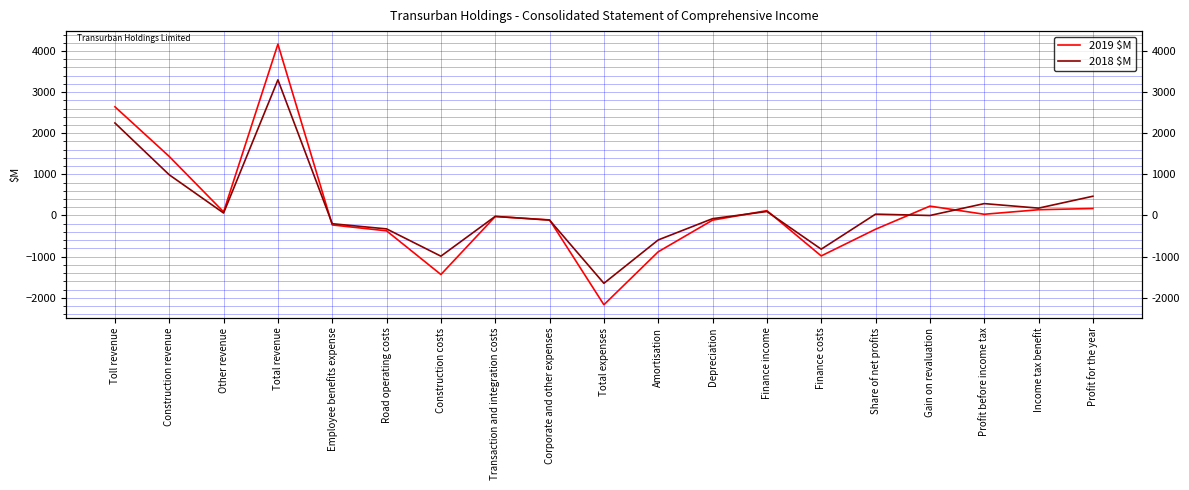

Does the chart display data point markers on the line(s)?

No